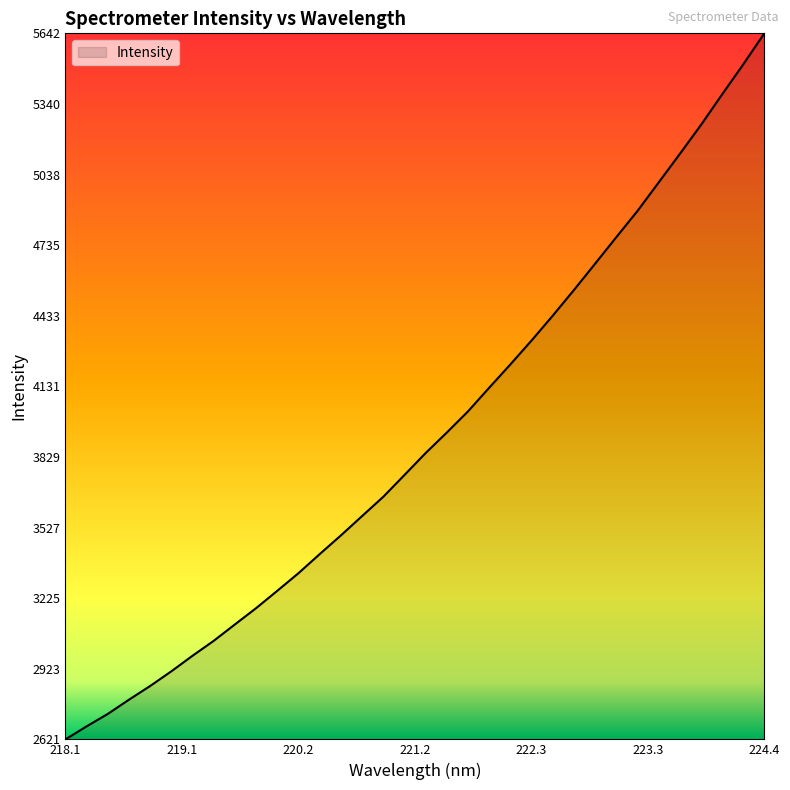

What is the smallest value displayed?

2620.9